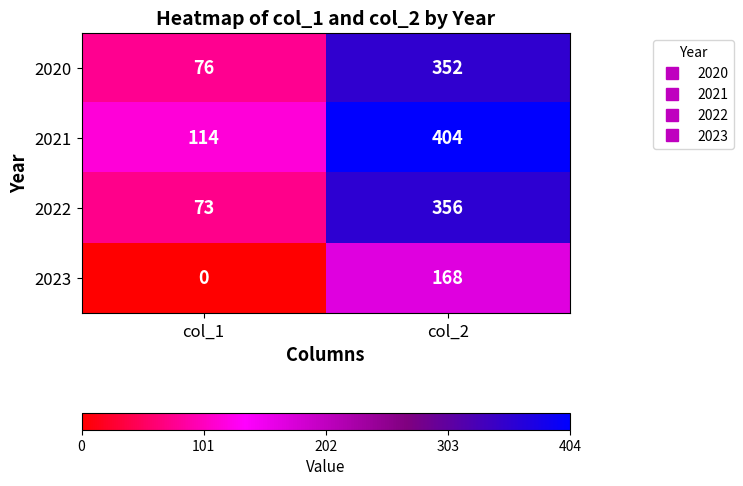

Count the number of data series in this chart.

4